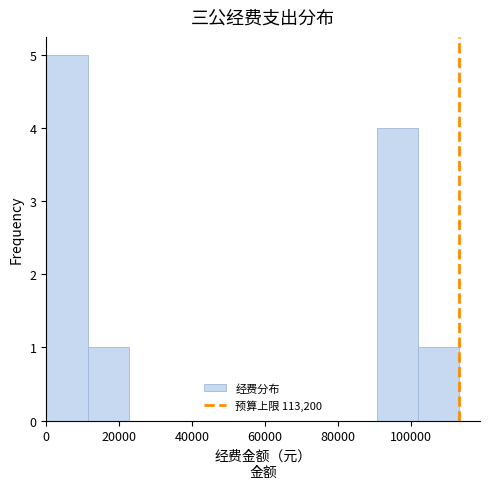

Reading left to right, list every bar in this chart as the range it spans on the x-axis followed by its height. Neither the bar edges nor the heights are printed on the chart, so give them approximately, as read against the axes.

0 to 12000: 5
12000 to 22000: 1
22000 to 34000: 0
34000 to 46000: 0
46000 to 56000: 0
56000 to 68000: 0
68000 to 80000: 0
80000 to 90000: 0
90000 to 102000: 4
102000 to 114000: 1